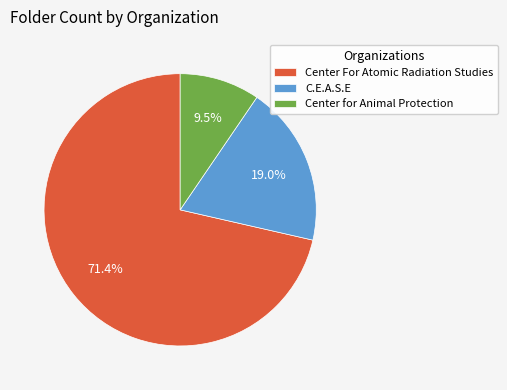

How many slices are in this pie chart?

3